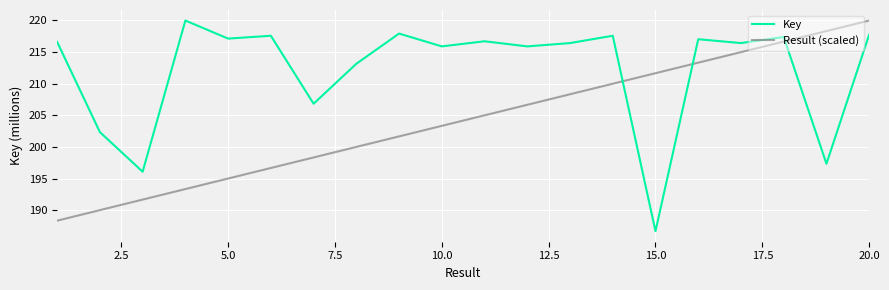

After their last crossing, which series has the higher values: Key or Result (scaled)?

Result (scaled)